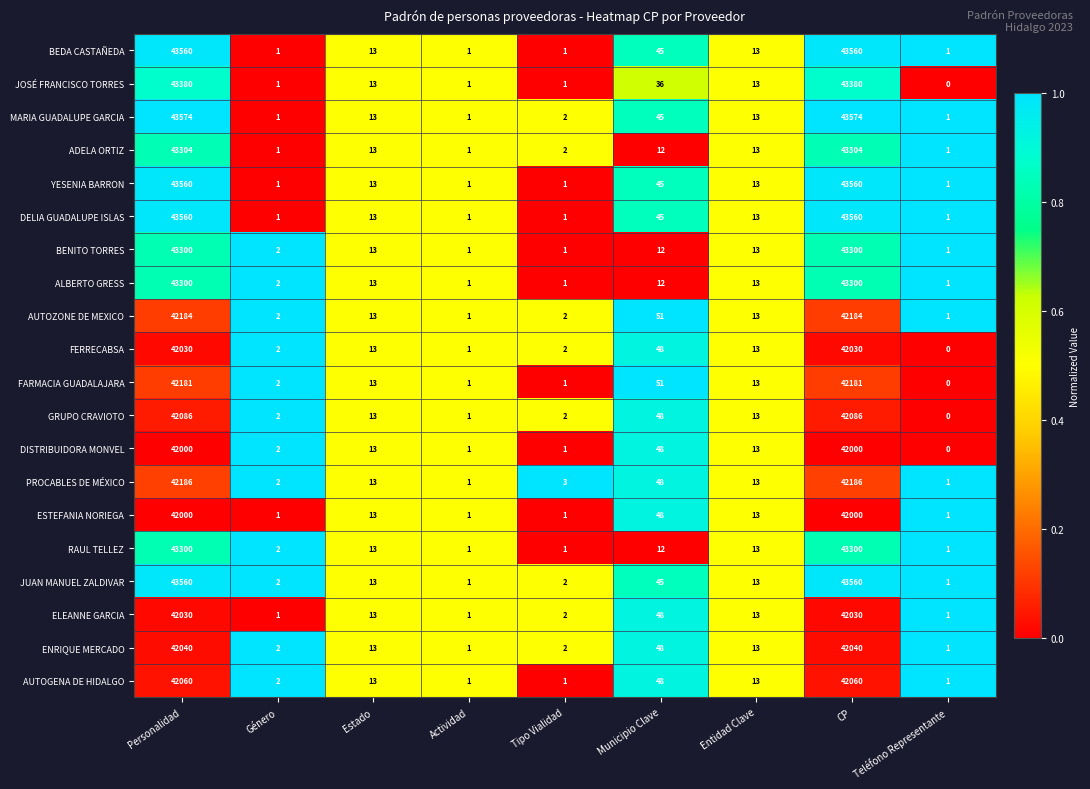

What is the average value of the BENITO TORRES series?

9627